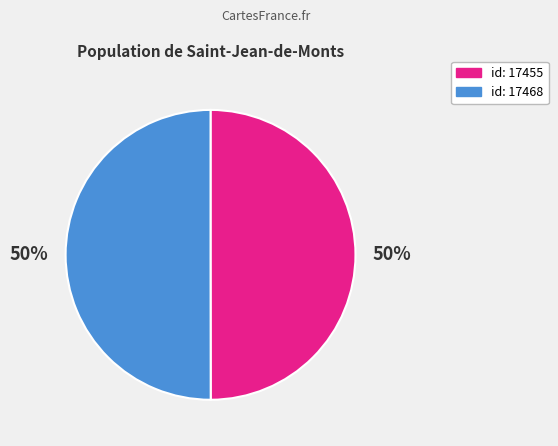

To the nearest percent, what is the average slice percentage?

50%